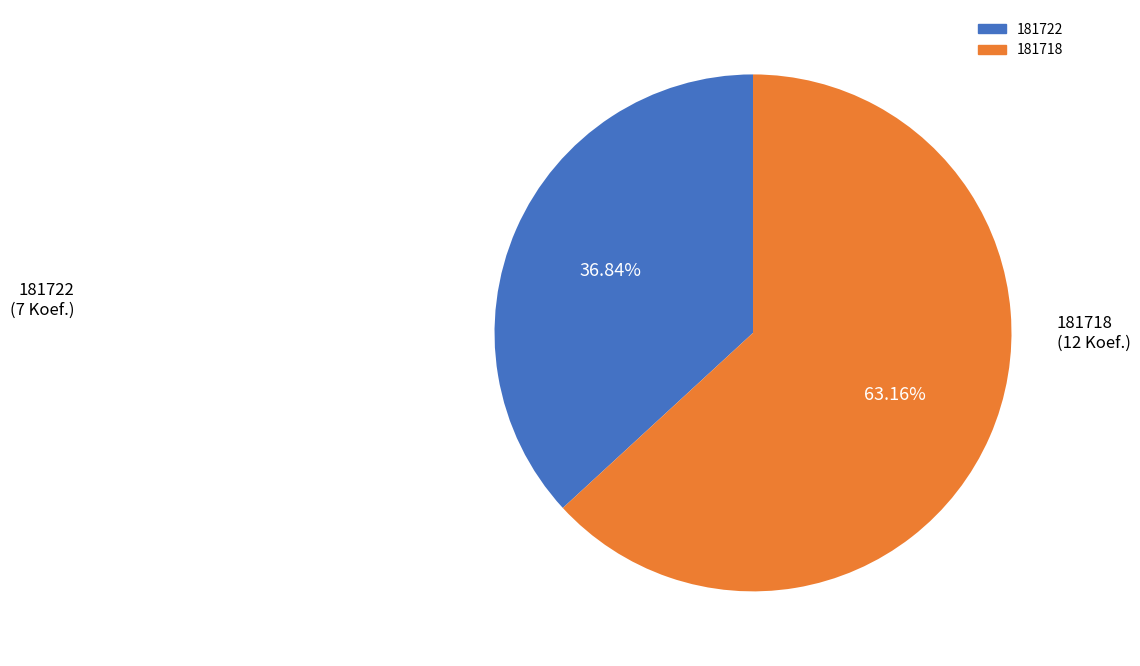

Is it true that 181718 is 74% of the pie?

False